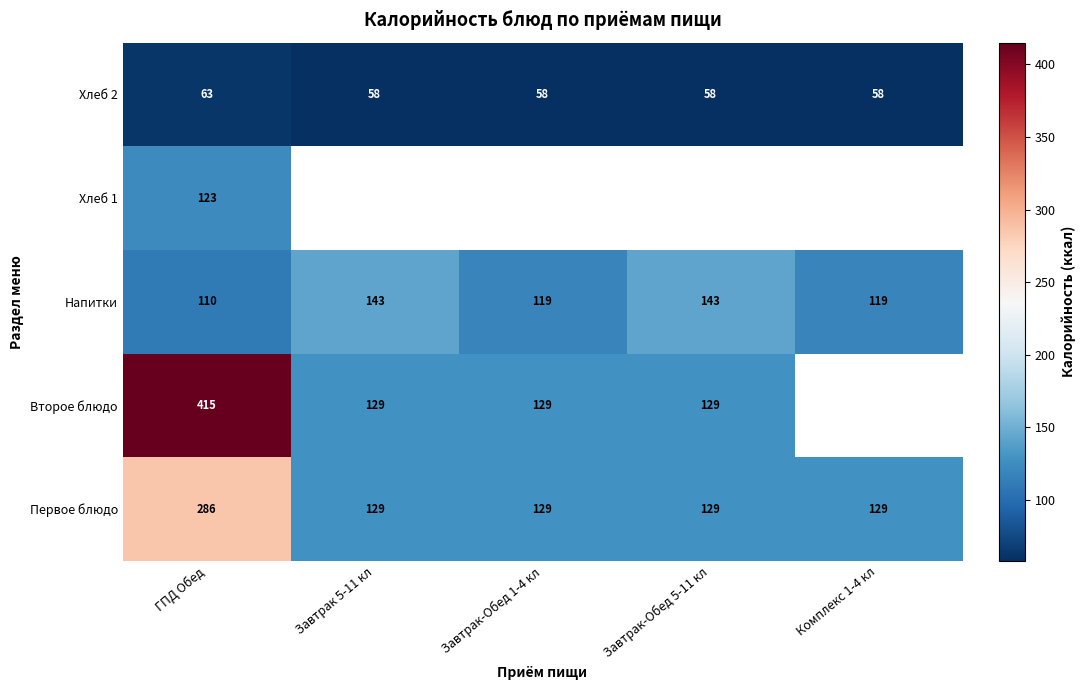

What is the sum of all Хлеб 2 values?

295